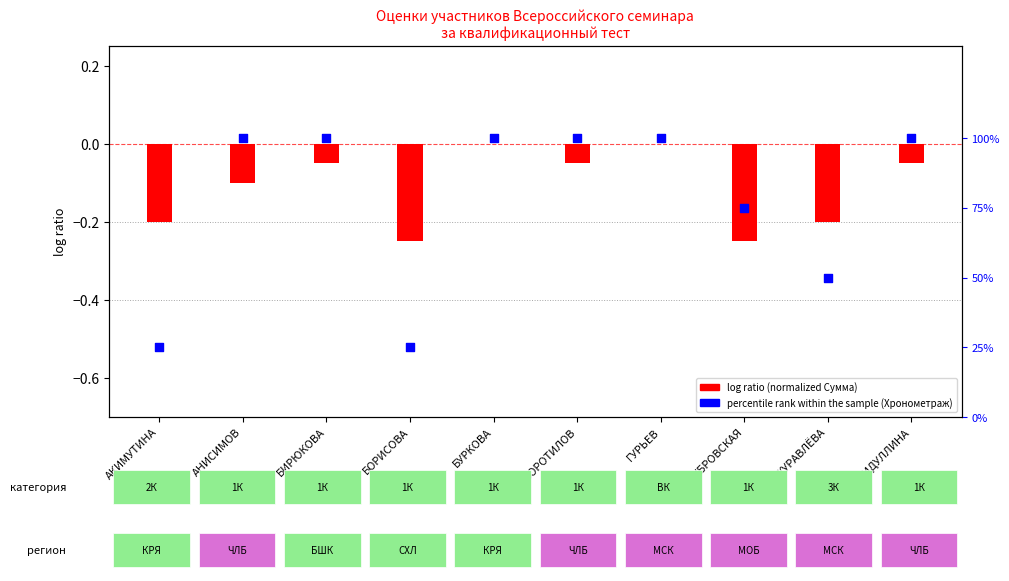

At how many categories does at least one series exceed 88?

6